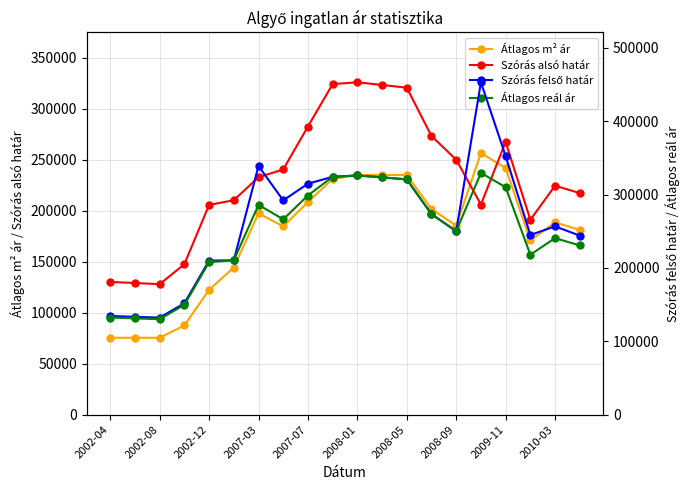

In Átlagos reál ár, how many points are lower than both neighbors (excluding endpoints)?

4